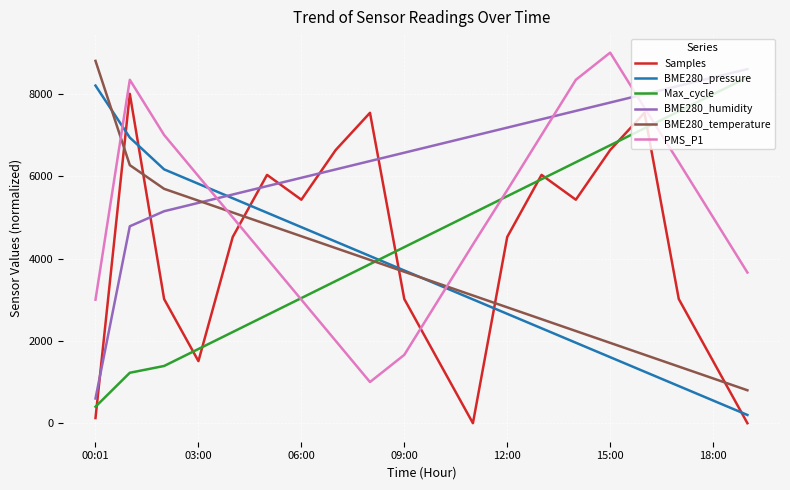

Which series has the largest total across all categories?

BME280_humidity